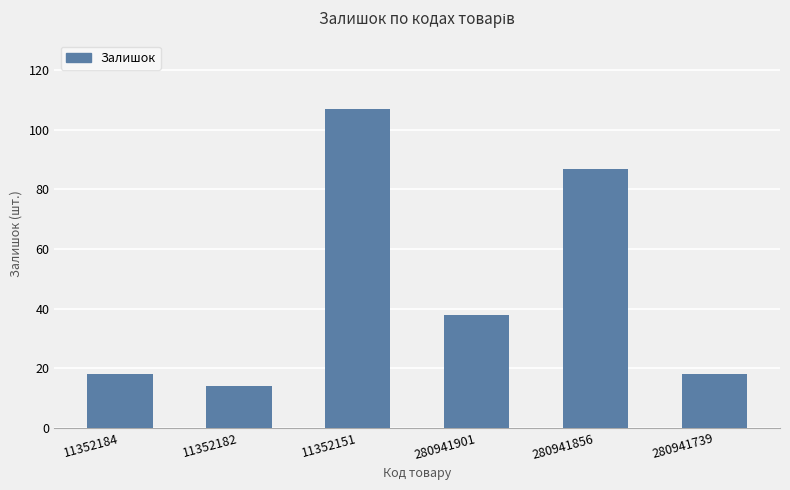

How many bars are there in total?

6